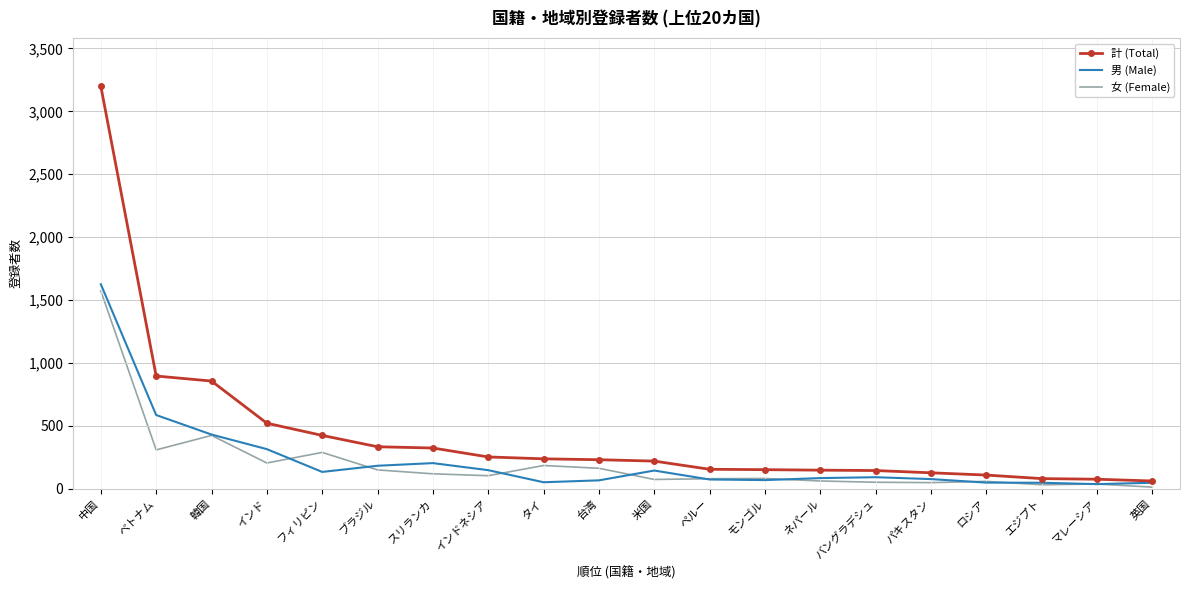

What is the sum of the 女 (Female) values at インド and 韓国?

631